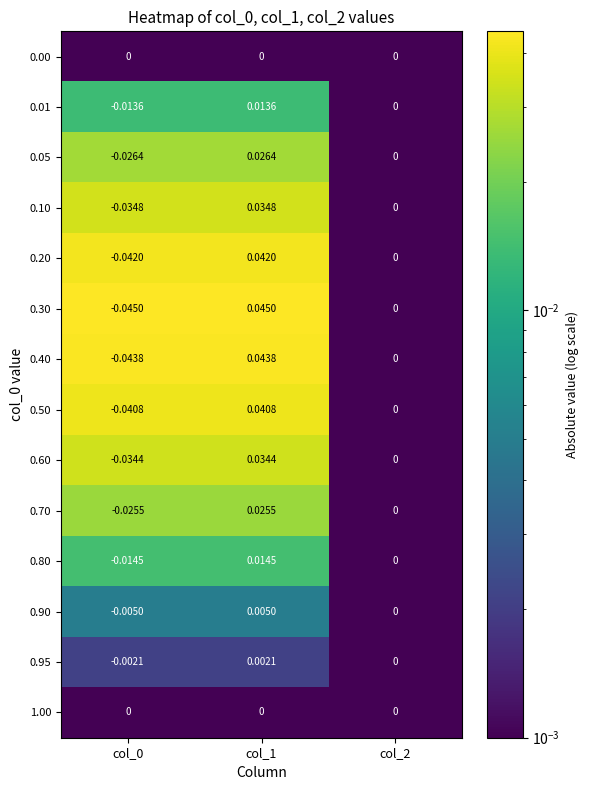

Is the value of 0.70 at col_1 greater than the value of 0.90 at col_1?

Yes